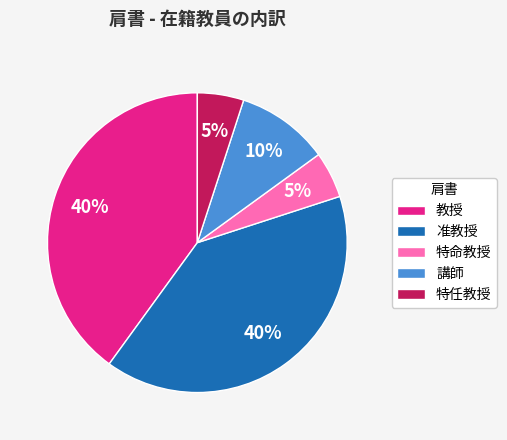

Is there a majority slice in this chart?

No